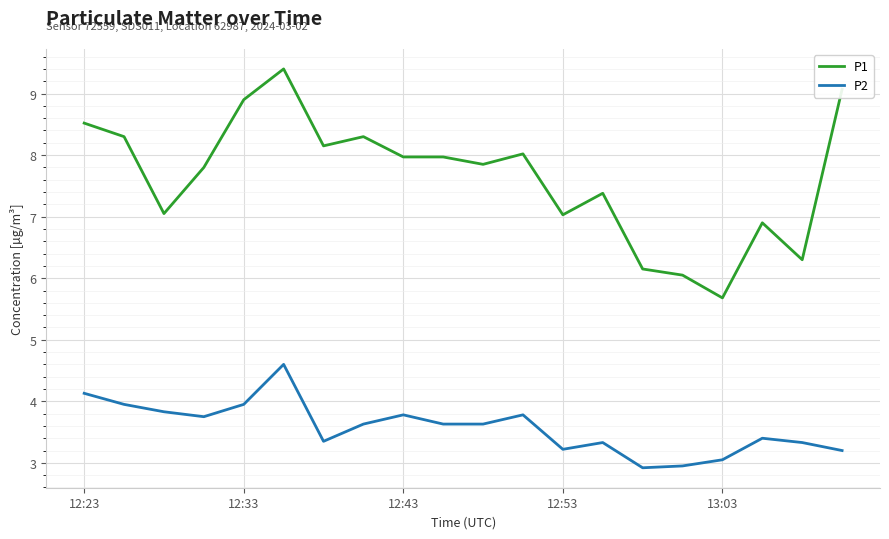

Which series has the largest total across all categories?

P1